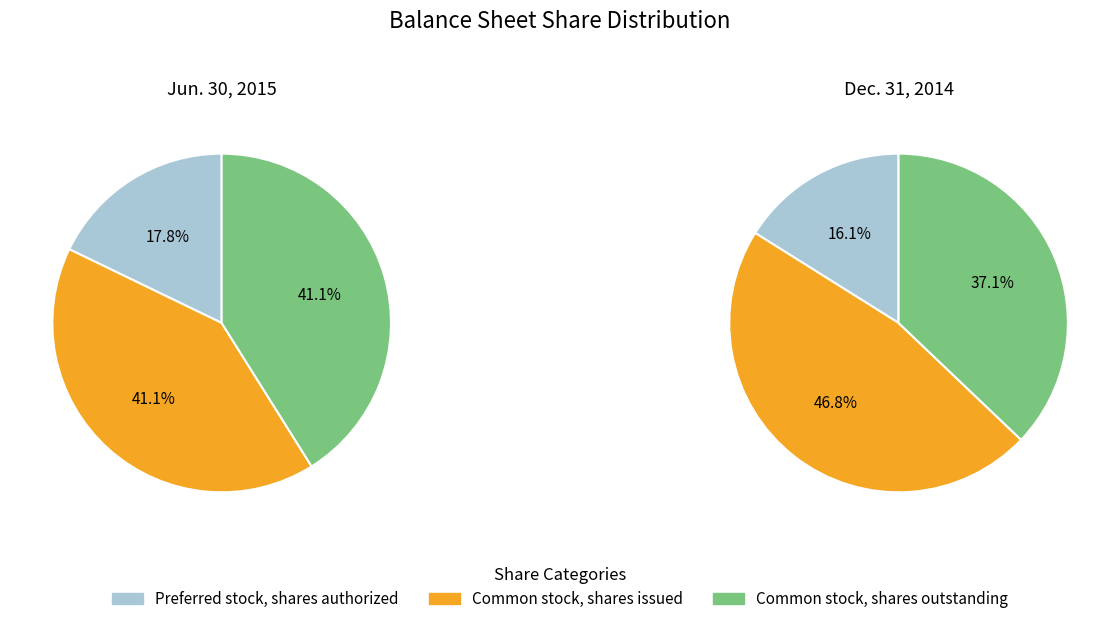

Between Common stock, shares issued and Preferred stock, shares authorized, which is larger?

Common stock, shares issued